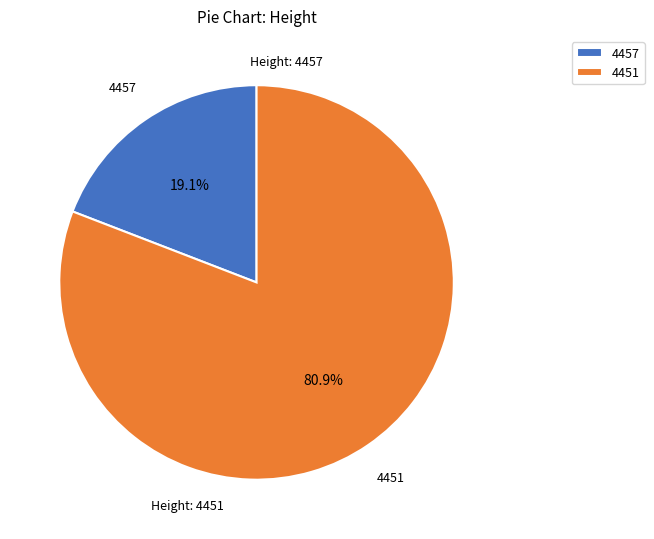

How many segments does this pie chart have?

2